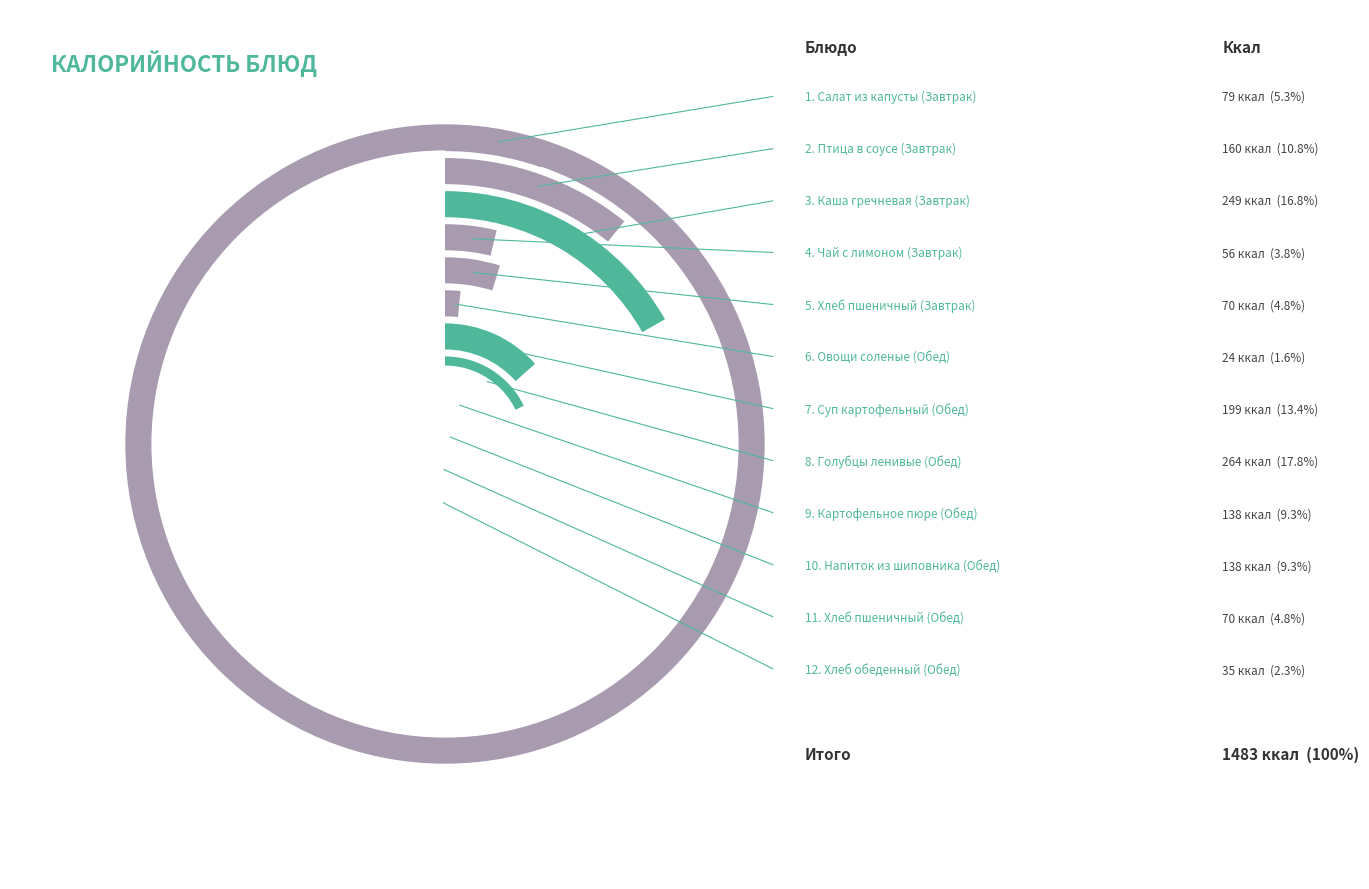

Is Хлеб пшеничный (Завтрак) the majority of the pie?

No